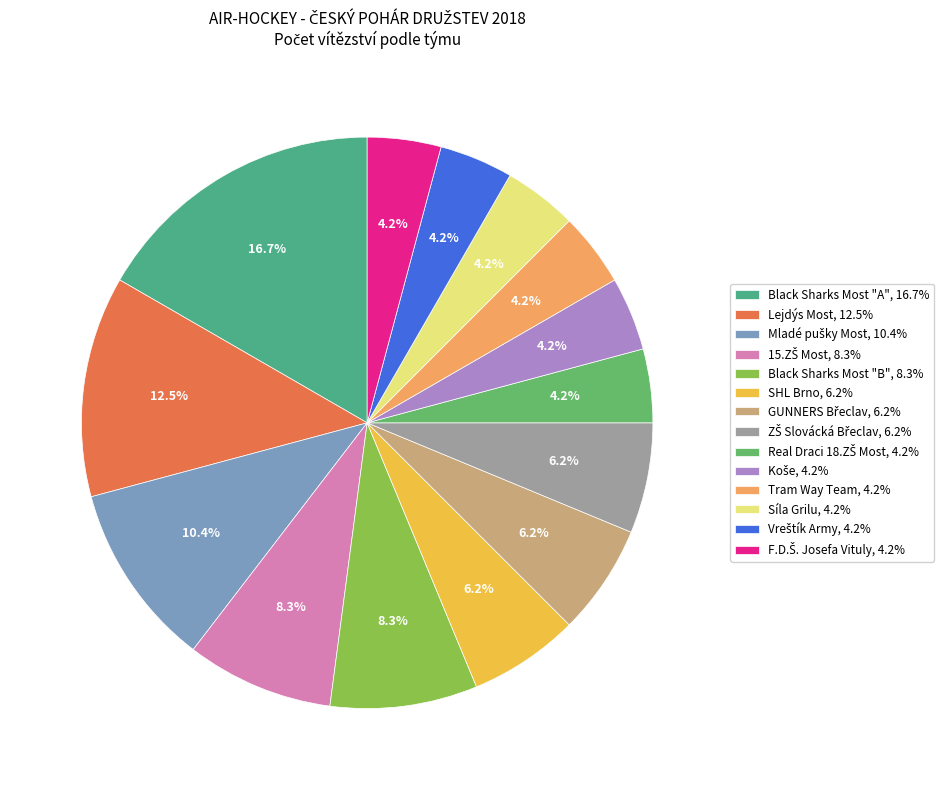

Between SHL Brno, 6.2% and Black Sharks Most "A", 16.7%, which is larger?

Black Sharks Most "A", 16.7%